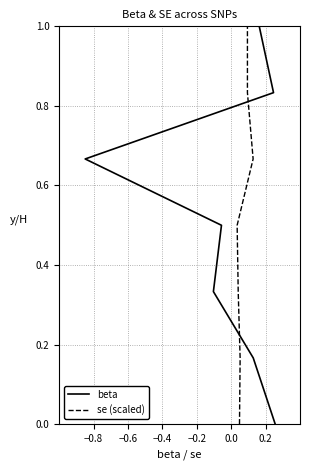

Which series changed the most between −0.8 and 0.0?

beta